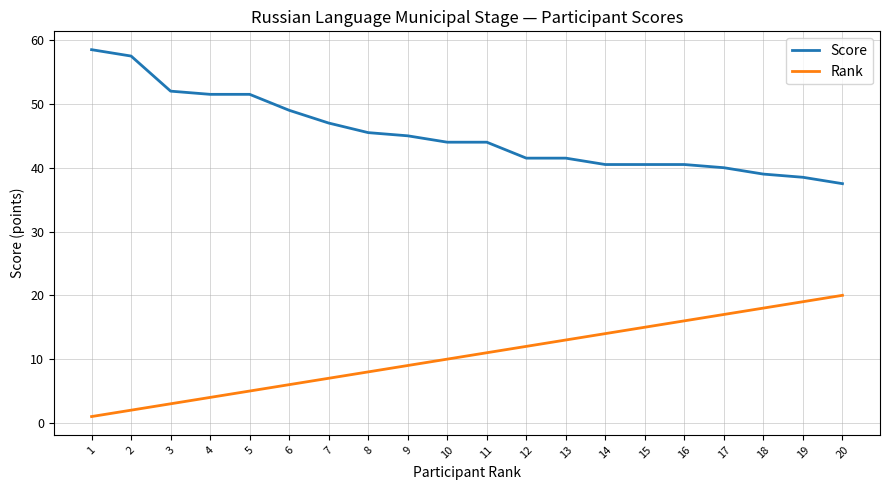

List the series in order of their peak value, highest first.

Score, Rank